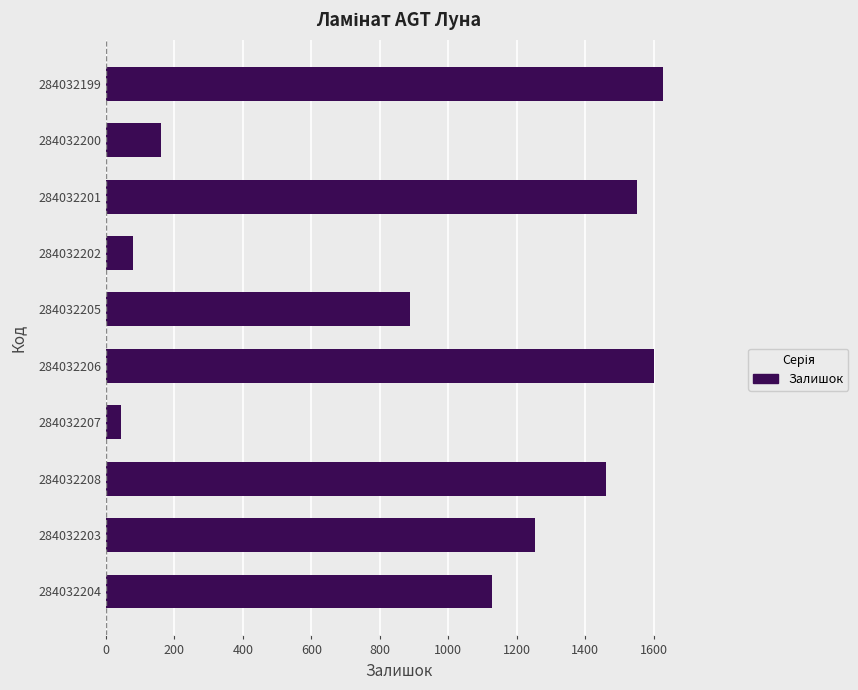

Is it true that the value at 284032205 is 889?

True